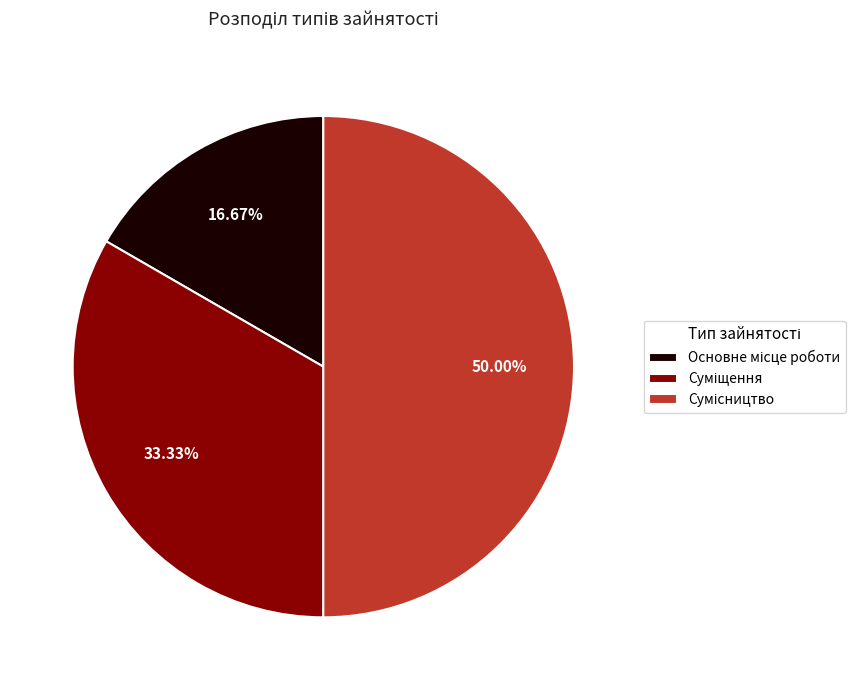

How many slices are in this pie chart?

3